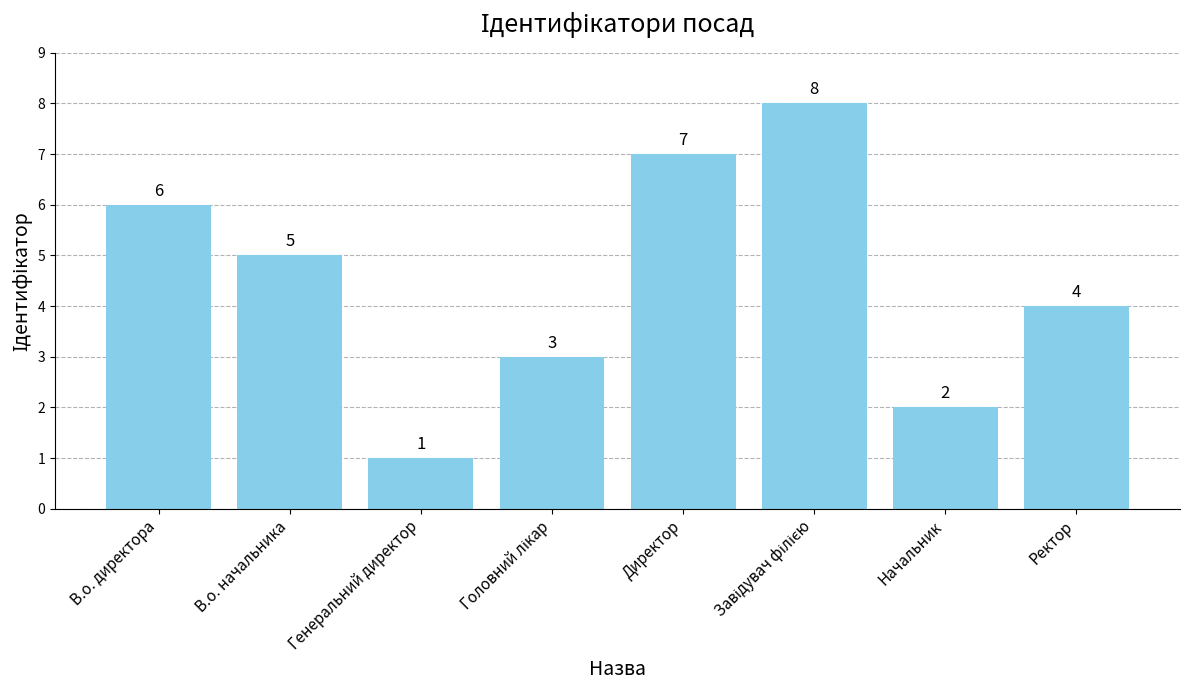

The value at Начальник is 1. True or false?

False